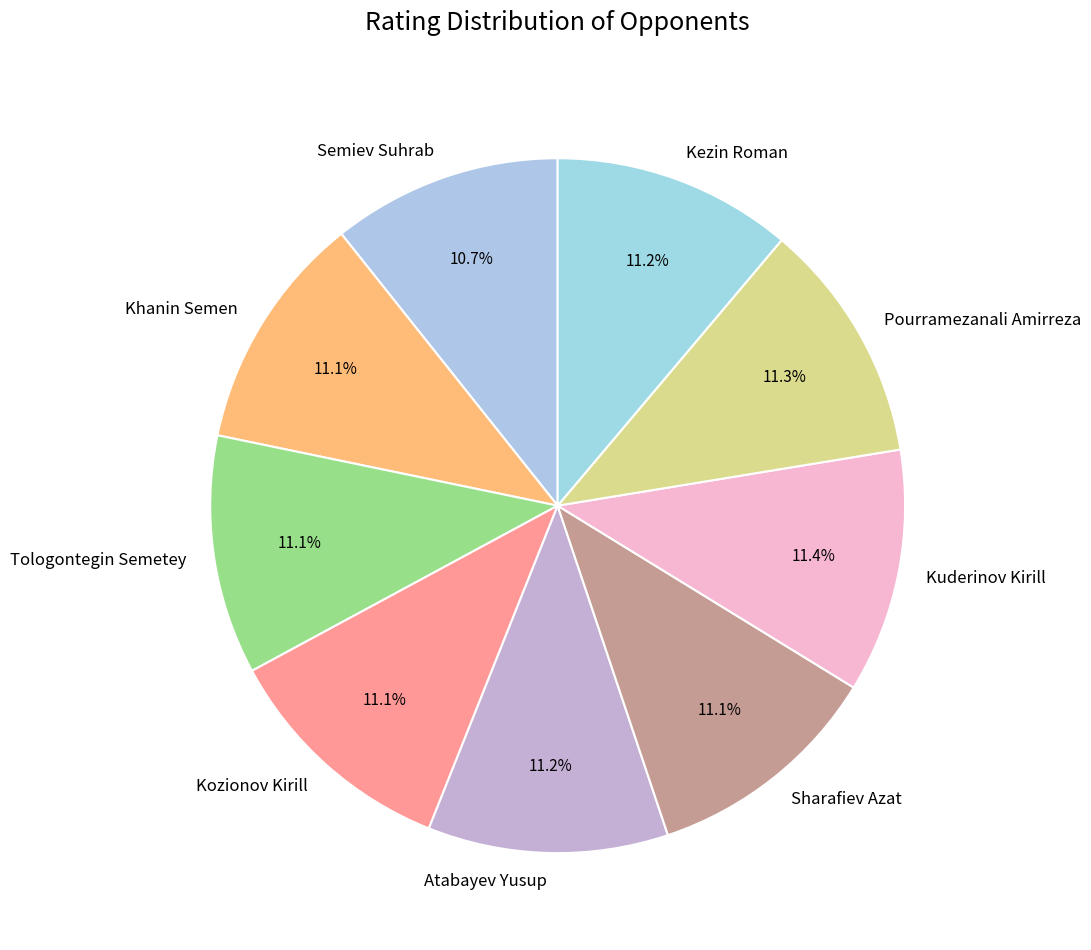

Approximately how many times larger is the value at Kuderinov Kirill compared to Sharafiev Azat?

1.0